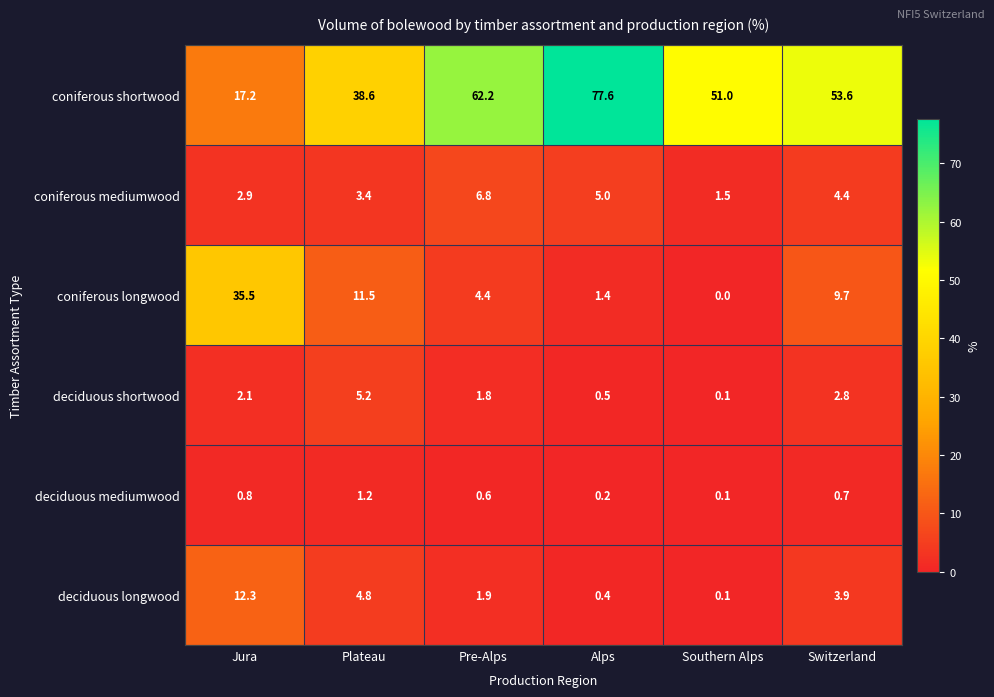

Which series has the largest range (max minus min)?

coniferous shortwood